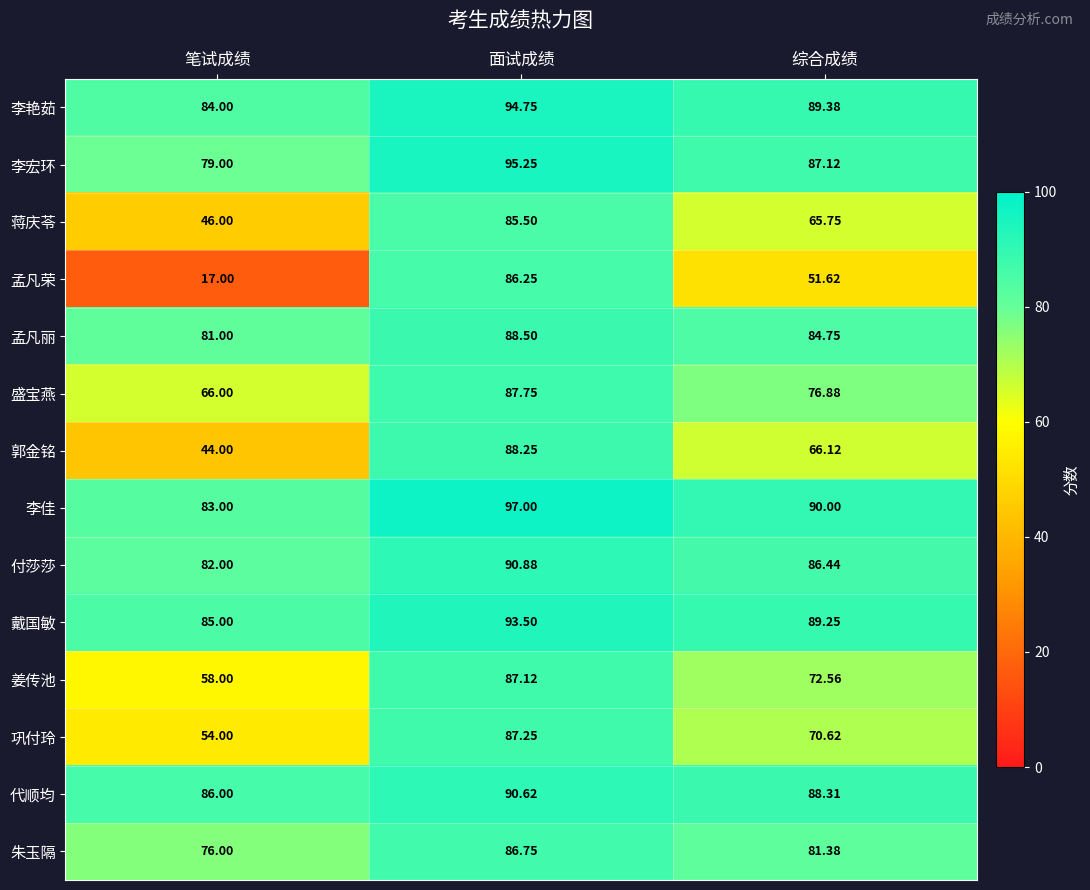

Which series changed the most between 笔试成绩 and 面试成绩?

孟凡荣